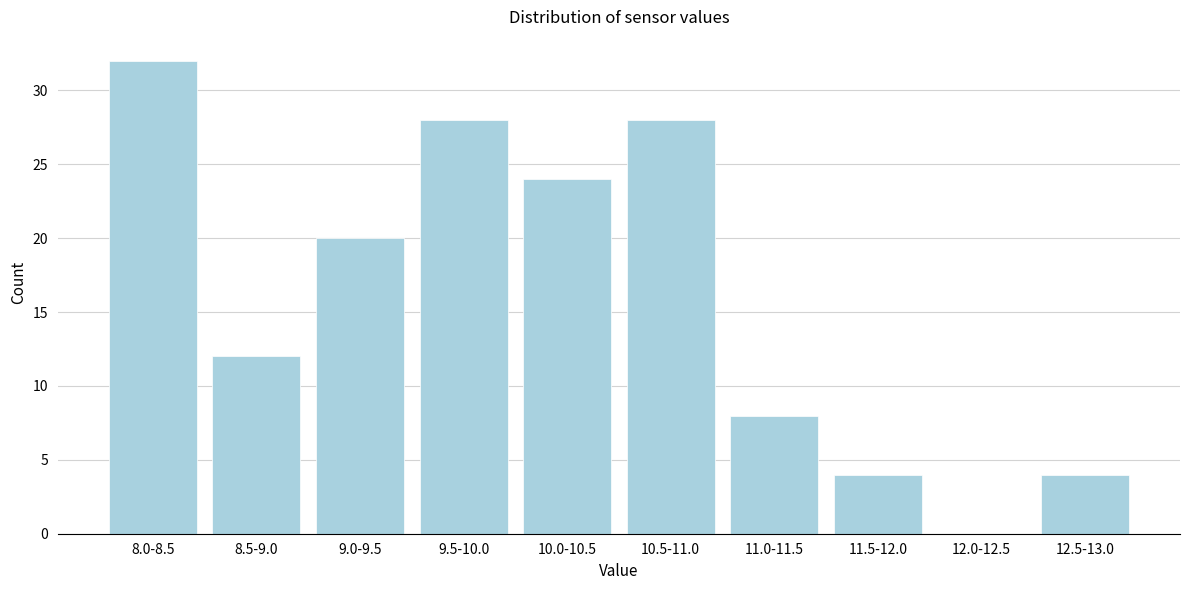

Reading right to left, list all the values displayed in this chart.

12.5-13.0=4	12.0-12.5=0	11.5-12.0=4	11.0-11.5=8	10.5-11.0=28	10.0-10.5=24	9.5-10.0=28	9.0-9.5=20	8.5-9.0=12	8.0-8.5=32